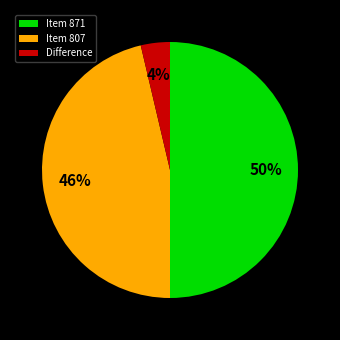

Do Item 871 and Difference together represent more than half of the pie?

Yes